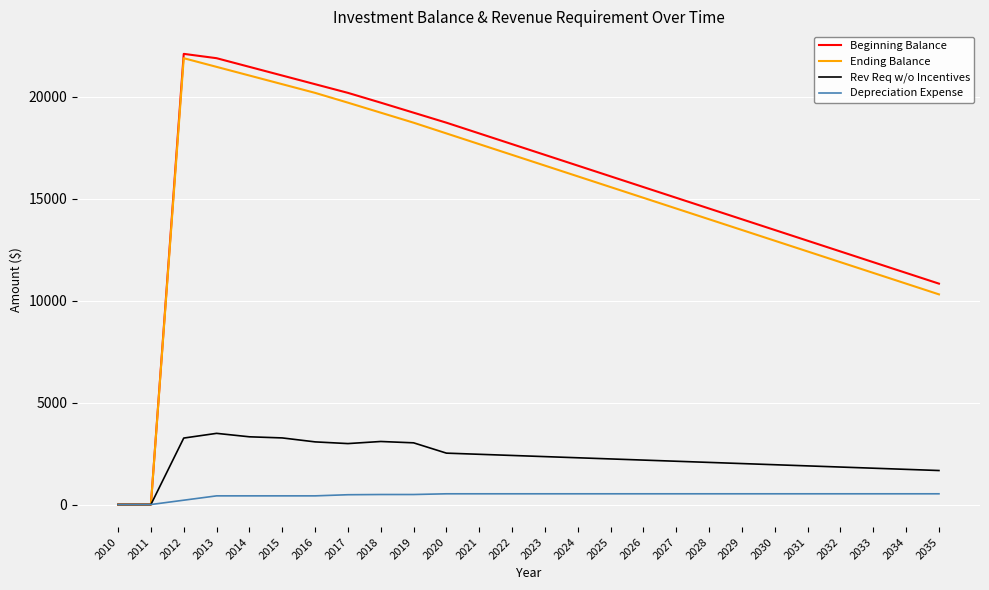

What is the difference between the maximum and minimum values in the Rev Req w/o Incentives series?

3489.9